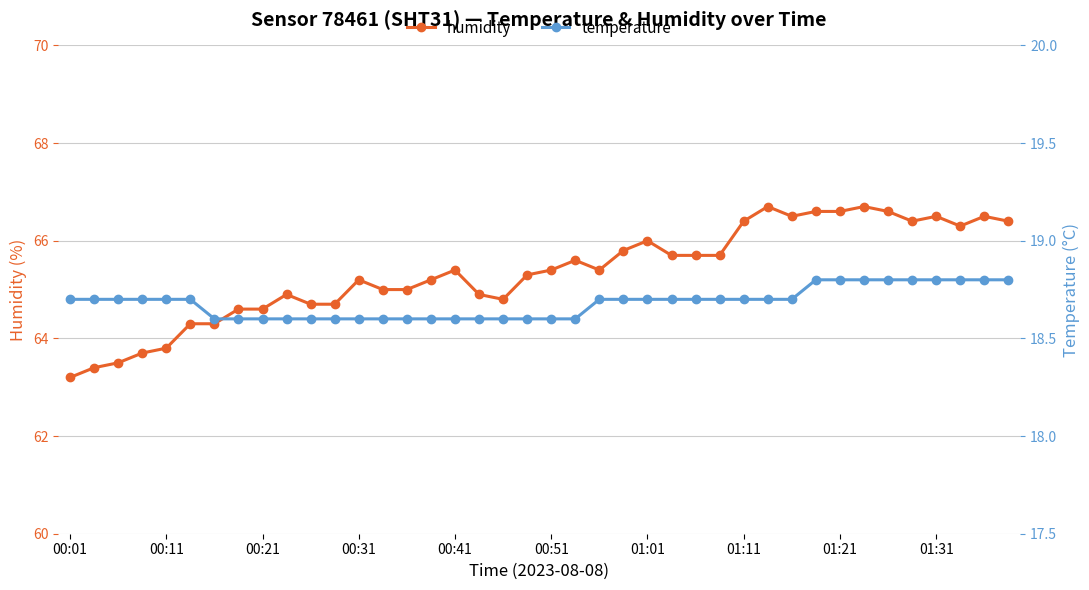

What is the value of the humidity point at the 10th from the left?

64.9